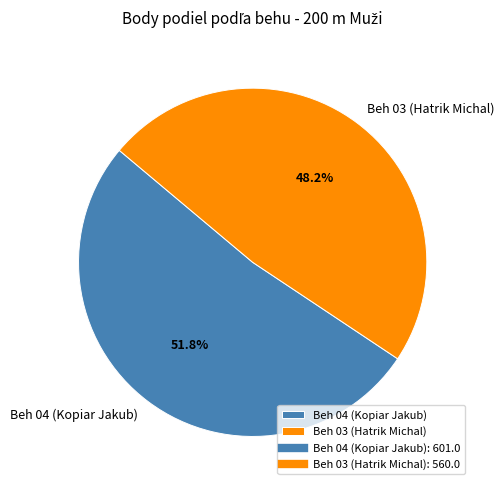

Is Beh 04 (Kopiar Jakub) the majority of the pie?

Yes